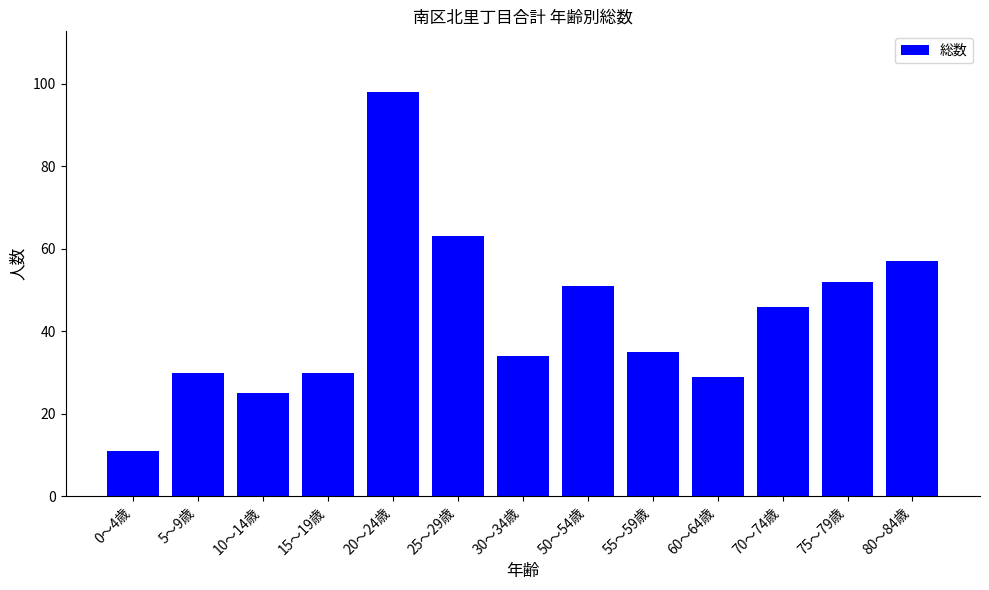

What is the sum of all values?

561